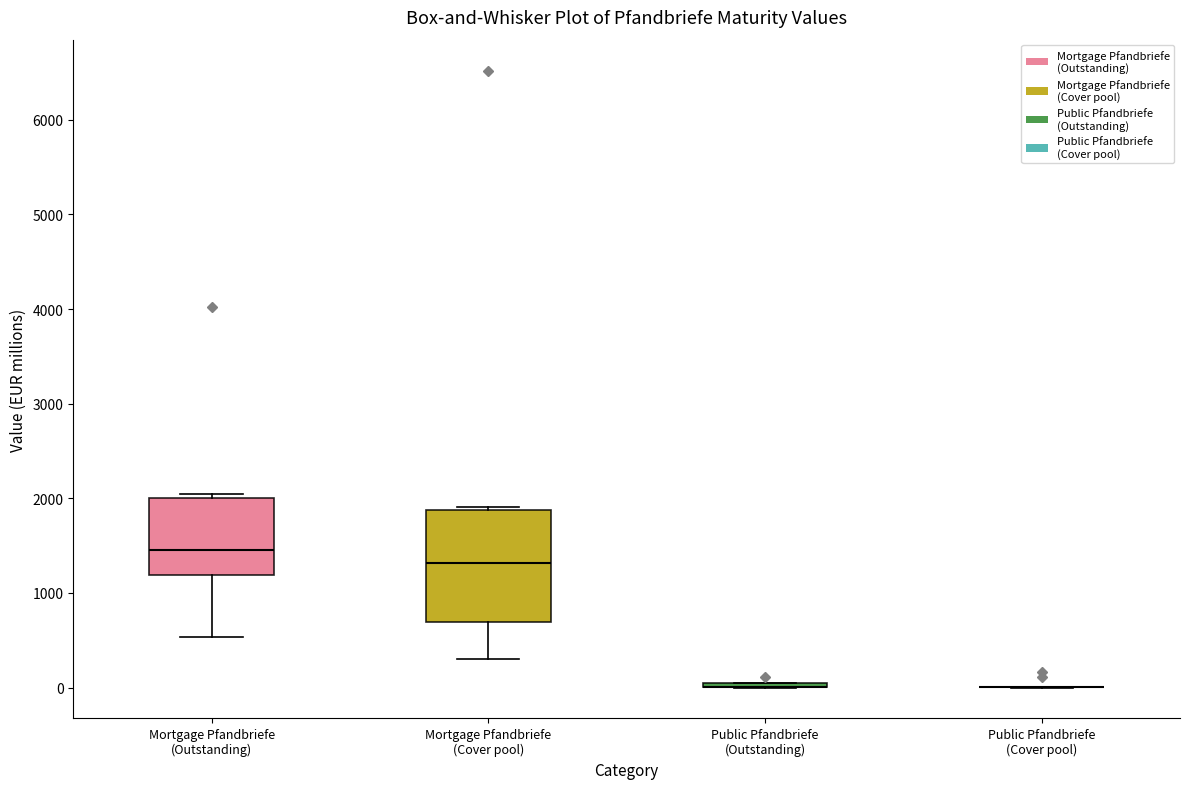

Reading left to right, transcribe this box plot: for each box, give where its median line is, the range the box spans, and where its two whiskers end, as read against the y-axis. The values are not printed on the chart, so give them approximately, as read against the axis.

Mortgage Pfandbriefe (Outstanding): median 1500, box 1200 to 2000, whiskers 500 to 2000 (just above the box's upper edge)
Mortgage Pfandbriefe (Cover pool): median 1300, box 700 to 1900, whiskers 300 to 1900
Public Pfandbriefe (Outstanding): box collapsed to a line at 0, whiskers 0 to 100
Public Pfandbriefe (Cover pool): box collapsed to a line at 0, whiskers 0 to 0